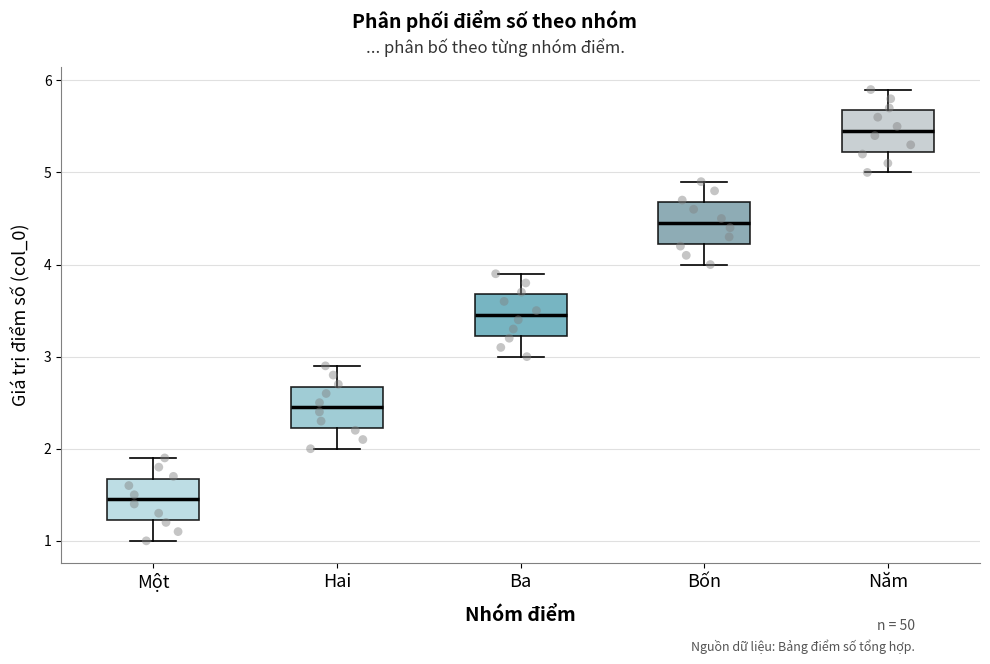

Reading left to right, read every box against the y-axis: the position of its median line, the range the box covers, and the ends of its whiskers. The values are not printed on the chart, so give them approximately, as read against the axis.

Một: median 1.5, box 1.2 to 1.7, whiskers 1.0 to 1.9
Hai: median 2.5, box 2.2 to 2.7, whiskers 2.0 to 2.9
Ba: median 3.5, box 3.2 to 3.7, whiskers 3.0 to 3.9
Bốn: median 4.5, box 4.2 to 4.7, whiskers 4.0 to 4.9
Năm: median 5.5, box 5.2 to 5.7, whiskers 5.0 to 5.9